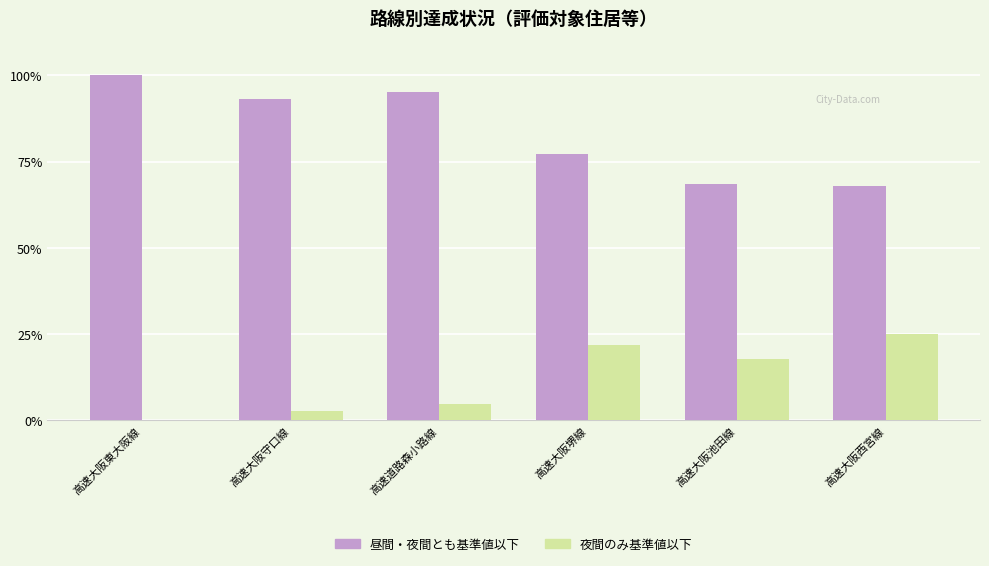

Does the chart contain stacked bars?

No